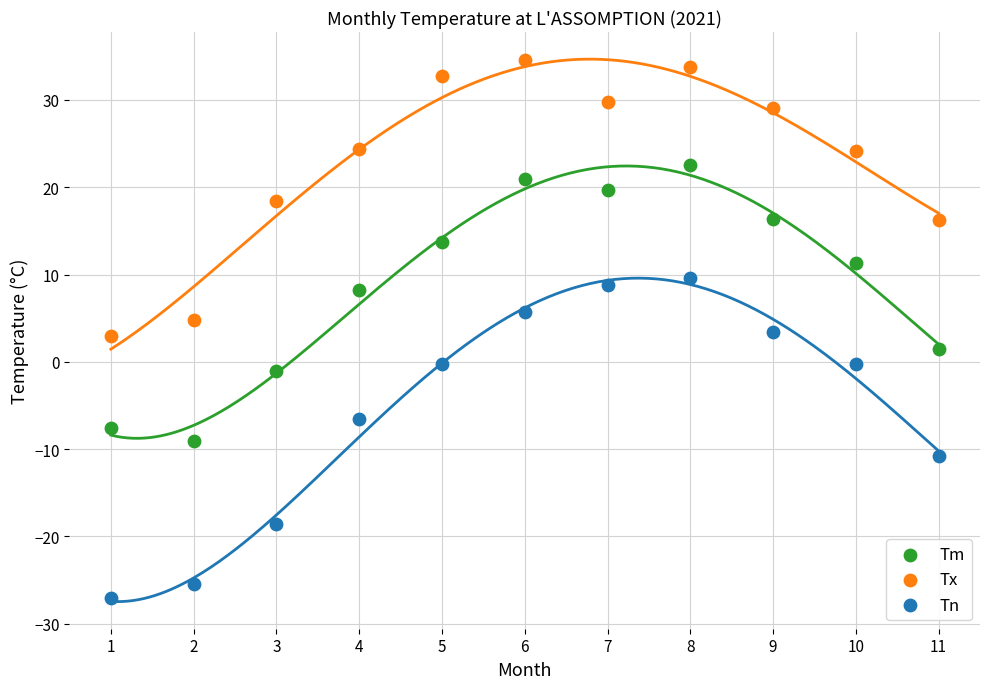

Which series contains the lowest Y value?

Tn